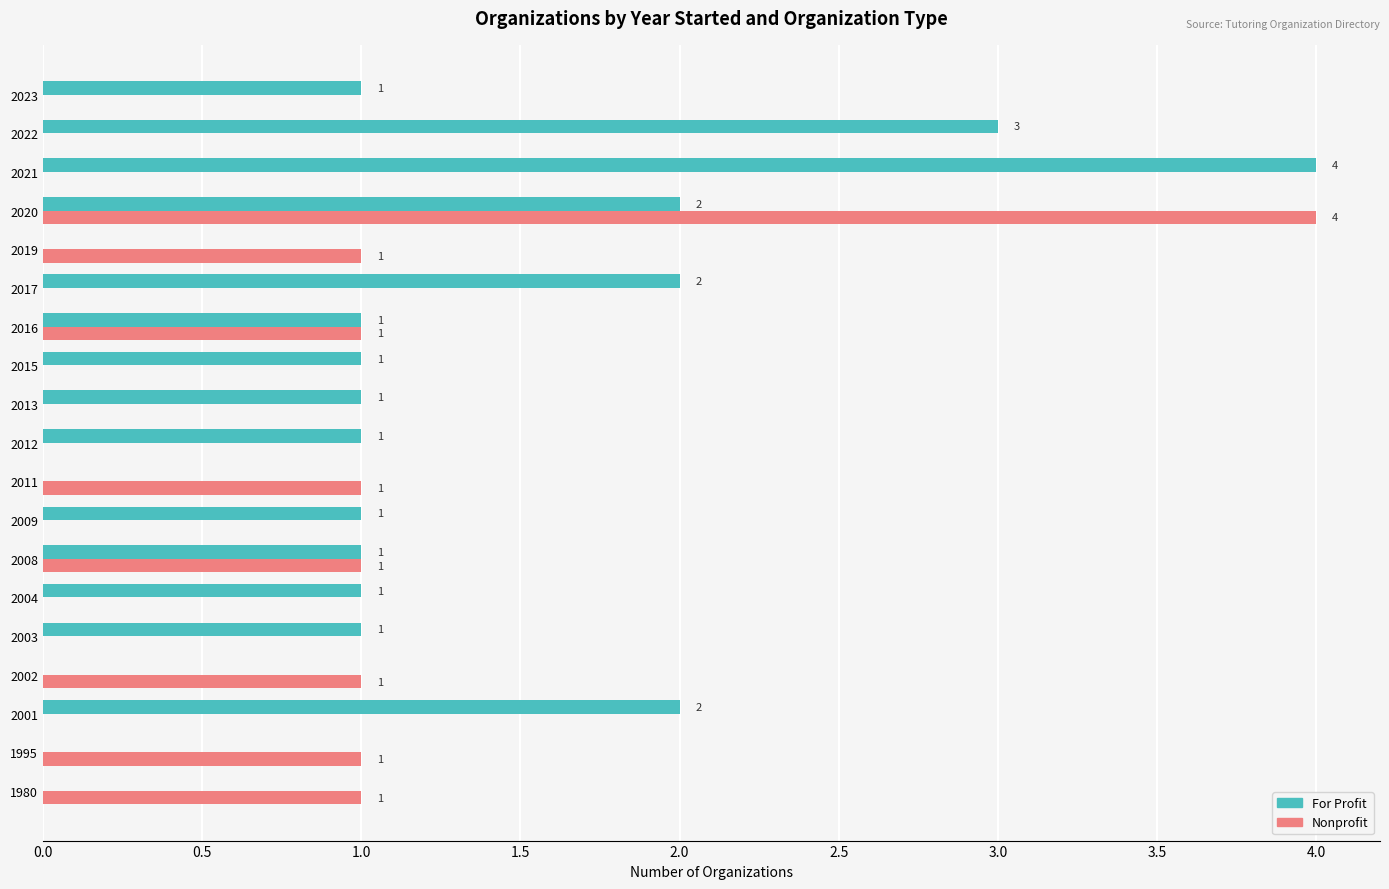

The value of For Profit at 2009 is 2. True or false?

False